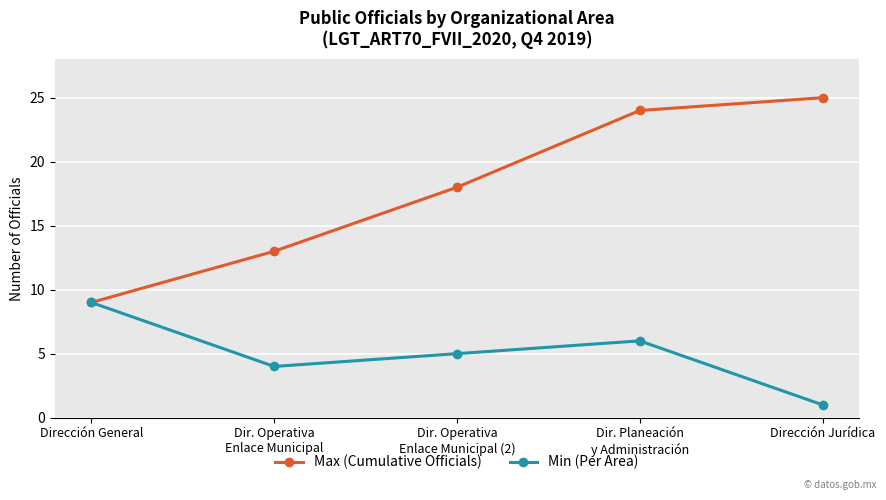

Rank the series at Dir. Planeación
y Administración from highest to lowest value.

Max (Cumulative Officials), Min (Per Area)